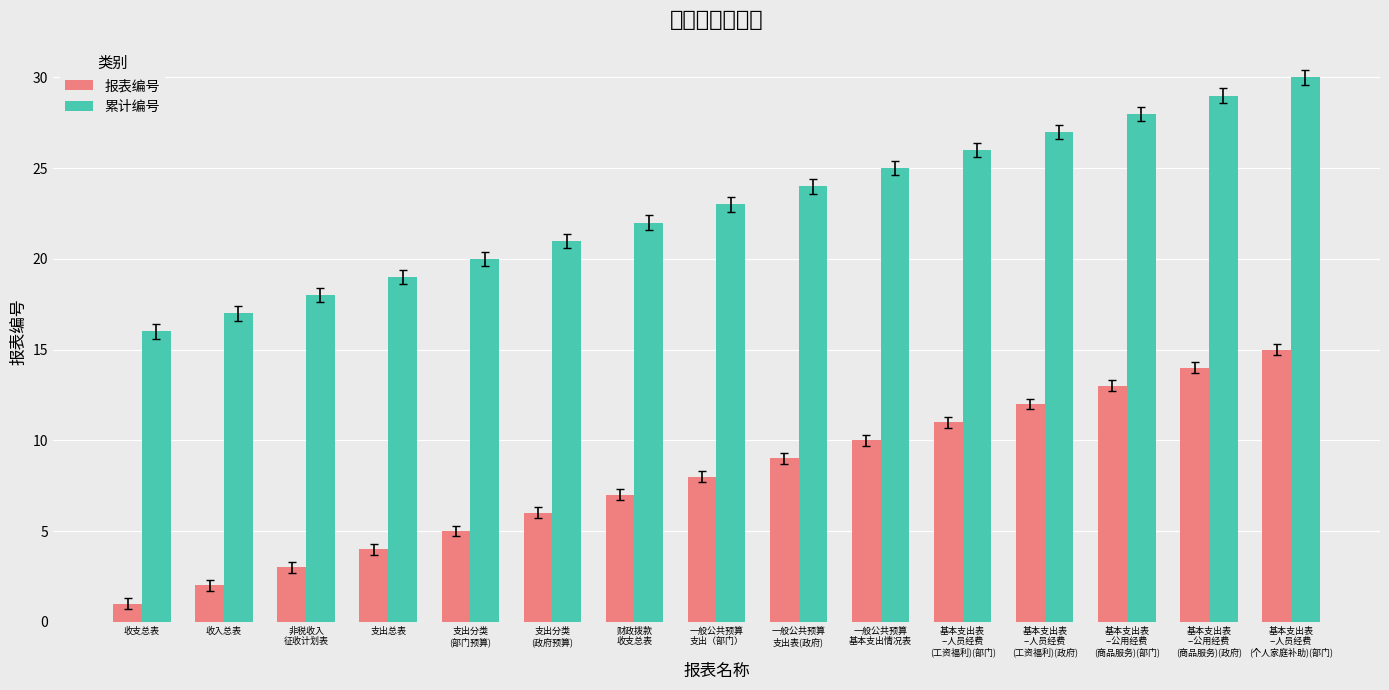

What value does the 报表编号 series have at 收入总表?

2